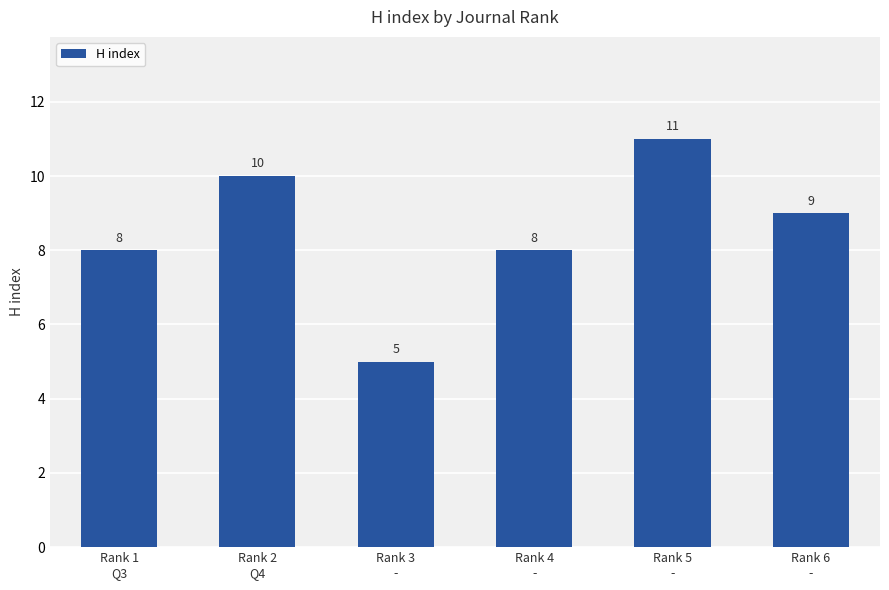

How many distinct data groups are displayed?

1